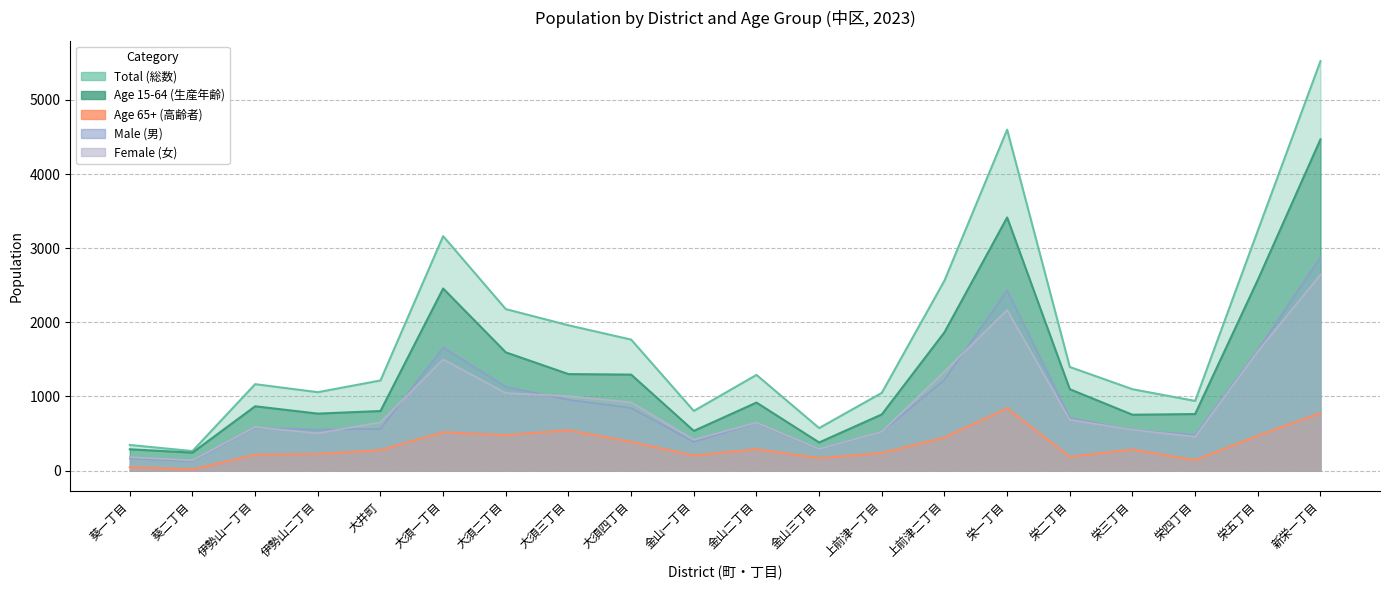

True or false: Male (男) and Age 15-64 (生産年齢) cross at least once.

False